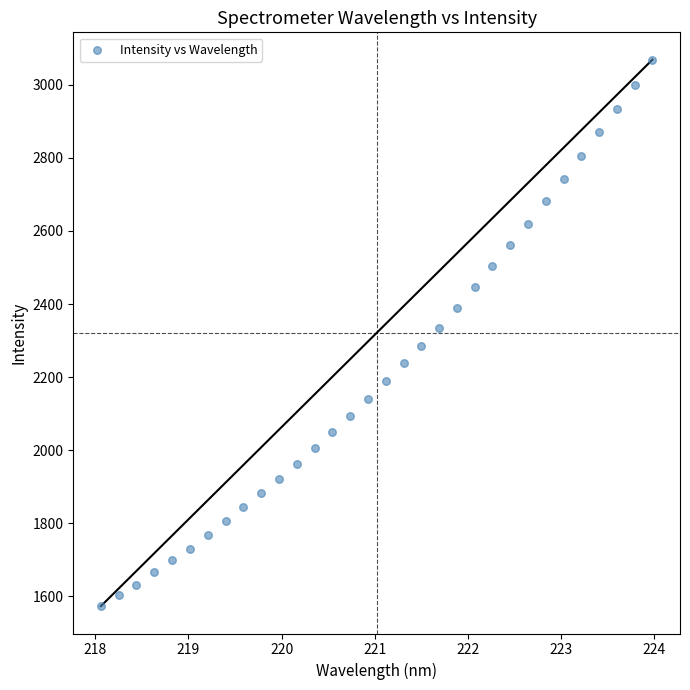

What is the range of X values (max minus min)?

5.9